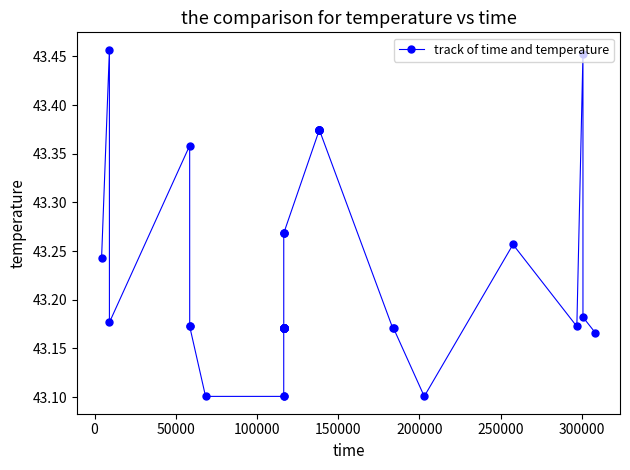

What is the difference between the maximum and minimum values?

0.4